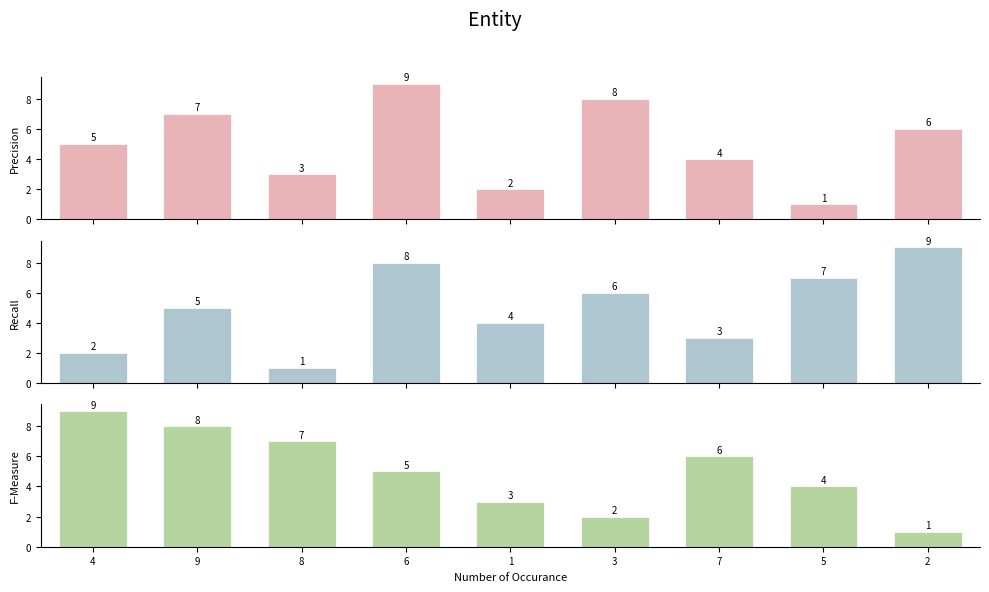

Rank the series at 7 from lowest to highest value.

col_7, col_2, col_9